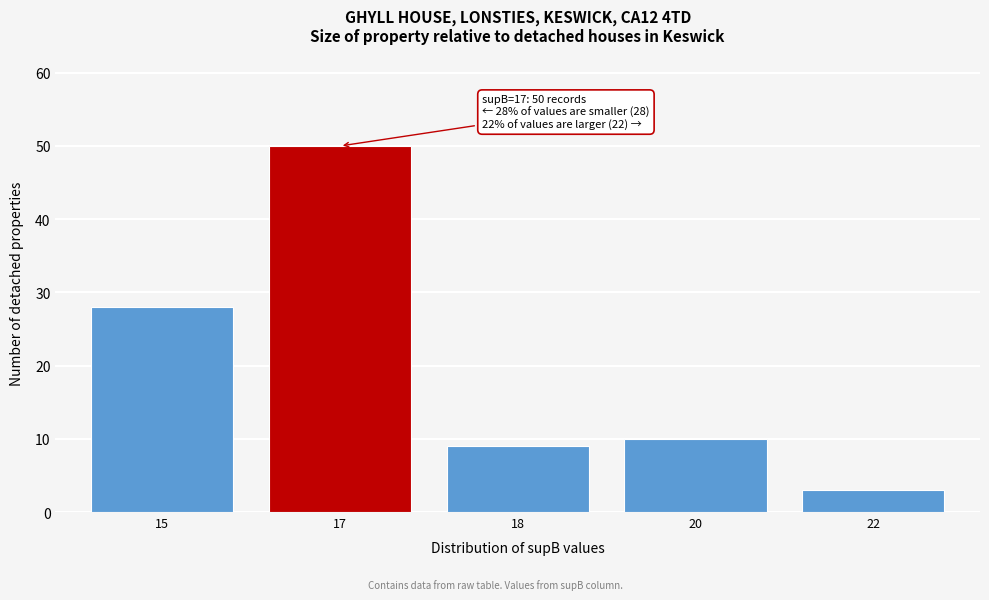

Reading right to left, what are all the values shown in this chart?

3	10	9	50	28